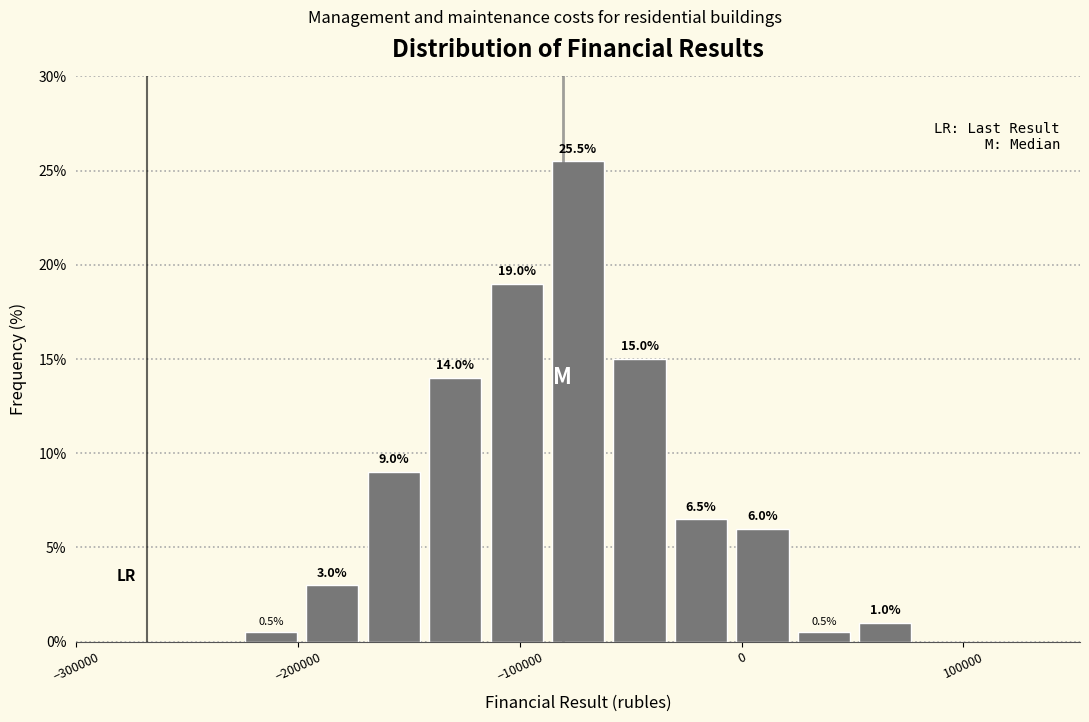

Read against the x-axis, roughly where is the centre of the tallest bar?

-70000